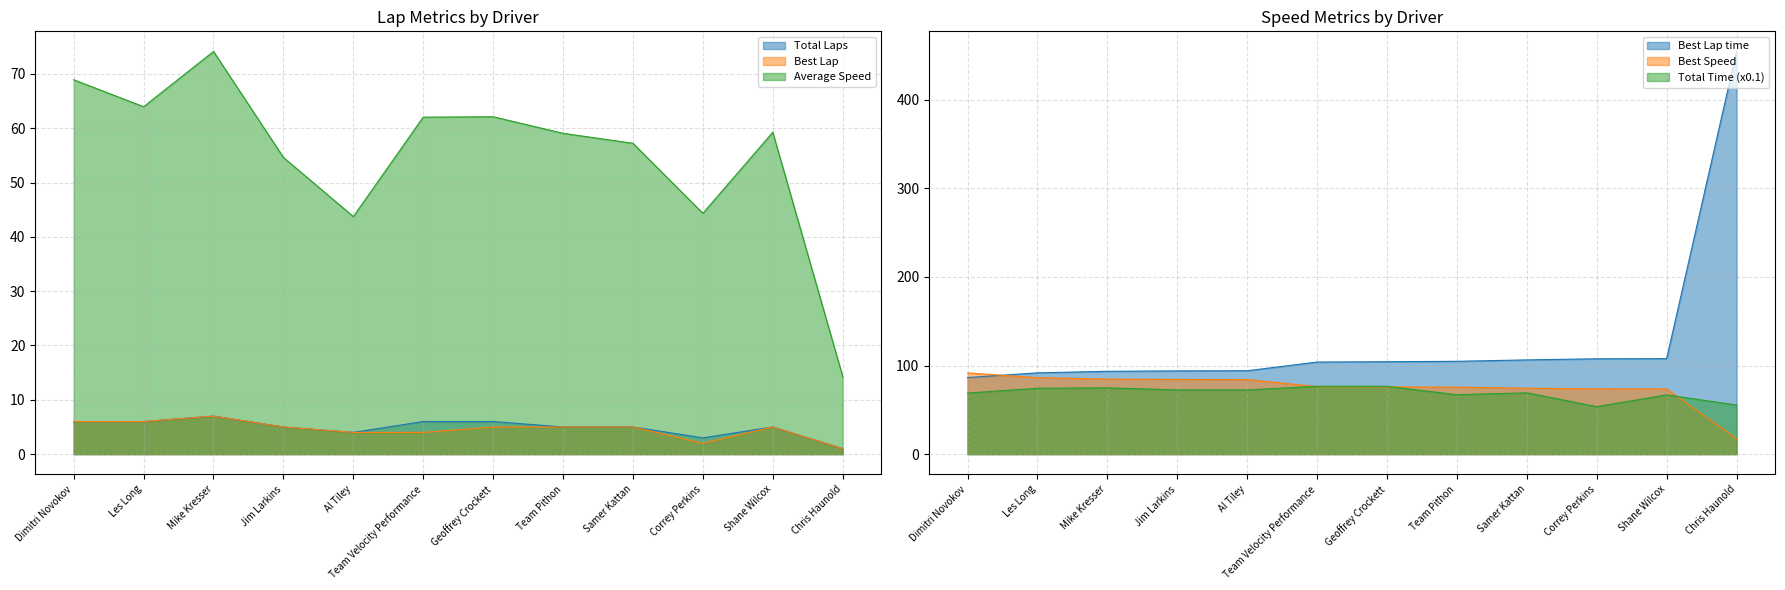

What is the average value of the Best Speed series?

74.8